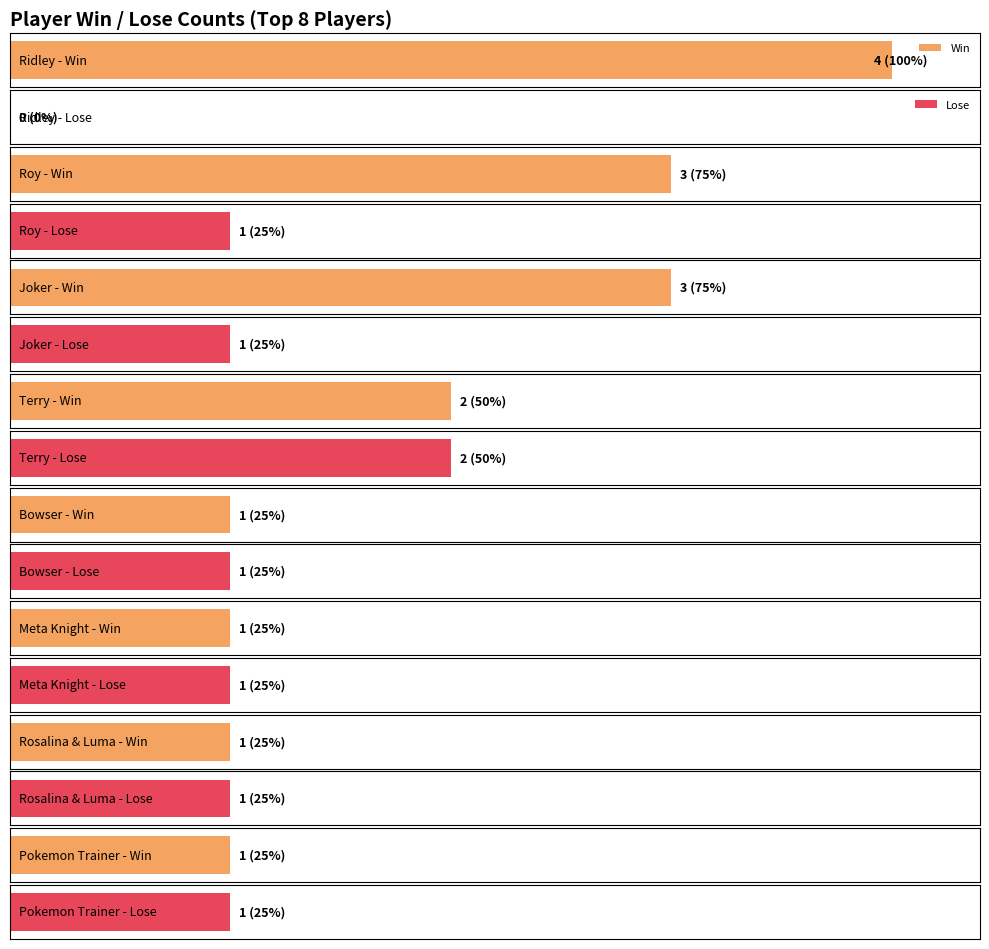

What is the label of the 2nd bar from the left?

Roy